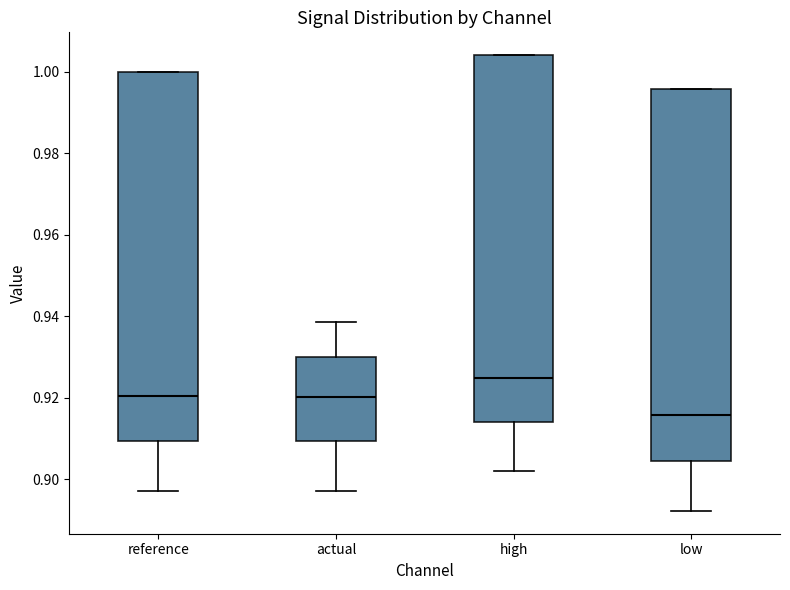

Reading left to right, transcribe this box plot: for each box, give where its median line is, the range the box spans, and where its two whiskers end, as read against the y-axis. The values are not printed on the chart, so give them approximately, as read against the axis.

reference: median 0.920, box 0.910 to 1.000, whiskers 0.898 to 1.000
actual: median 0.920, box 0.910 to 0.930, whiskers 0.898 to 0.938
high: median 0.924, box 0.914 to 1.004, whiskers 0.902 to 1.004
low: median 0.916, box 0.904 to 0.996, whiskers 0.892 to 0.996